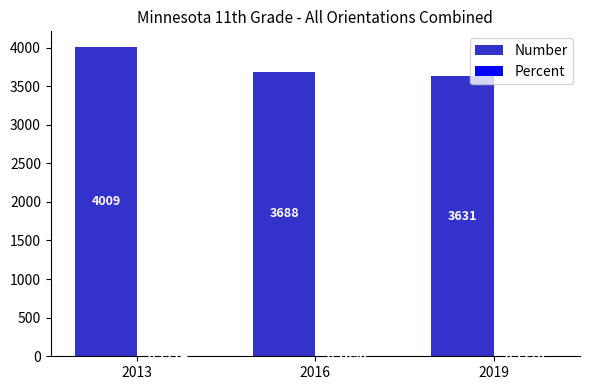

Which series has the largest total across all categories?

Number